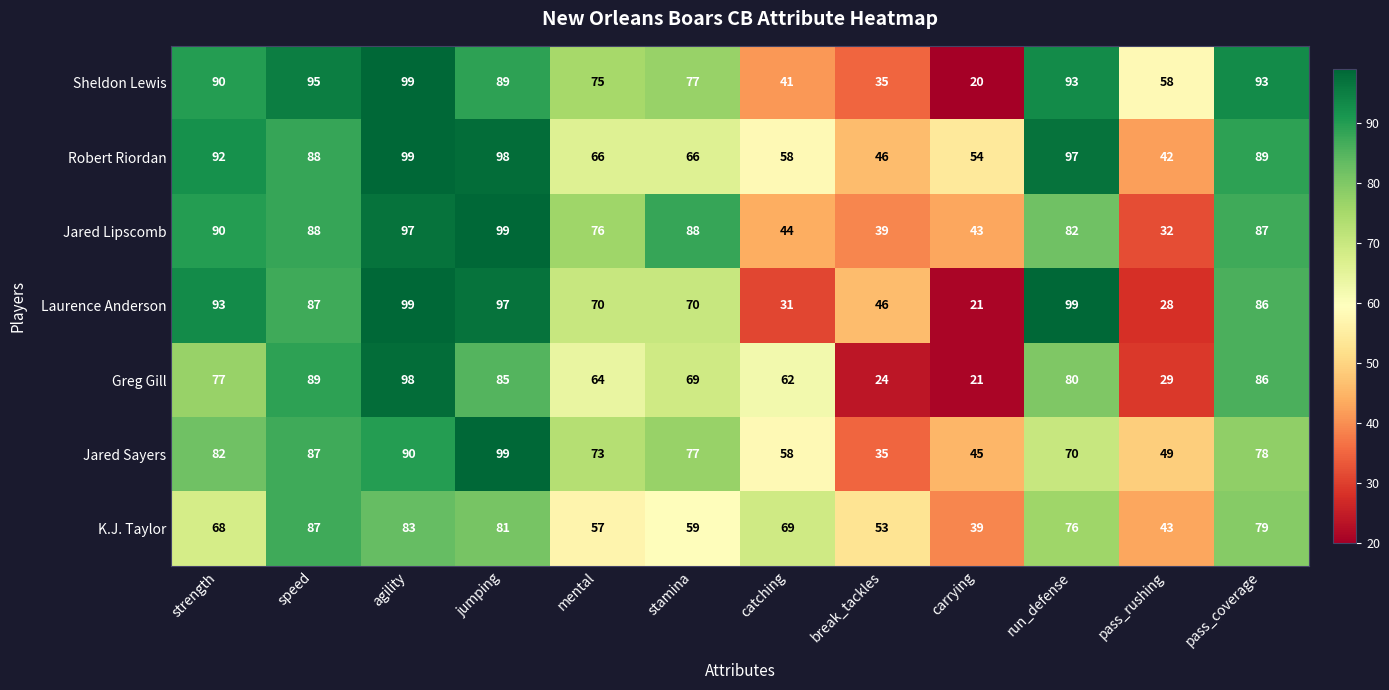

Which series changed the most between jumping and catching?

Laurence Anderson